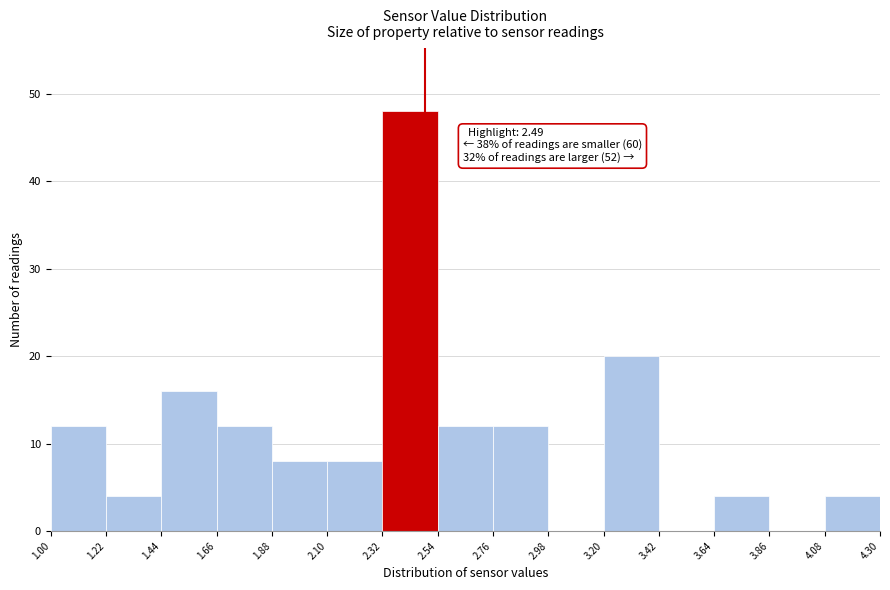

Over which range of the x-axis is the bar tallest?

2.32 to 2.54